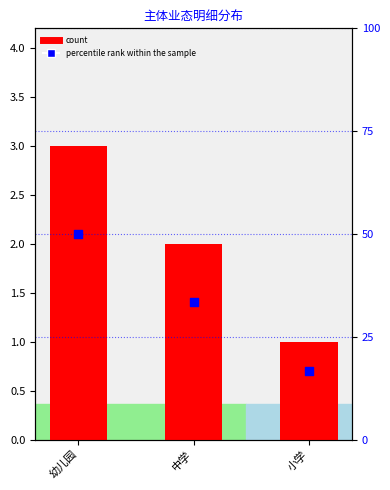

Which series contains the highest Y value?

percentile rank within the sample